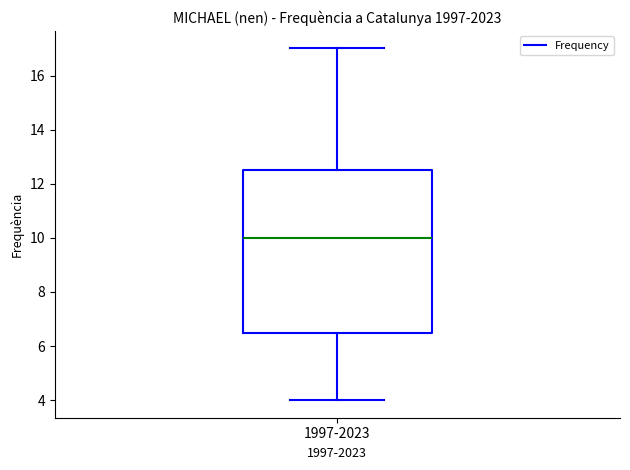

Read this box plot against the y-axis: the position of the median line, the range covered by the box, and the ends of both whiskers. The values are not printed on the chart, so give them approximately, as read against the axis.

median 10.0, box 6.6 to 12.6, whiskers 4.0 to 17.0